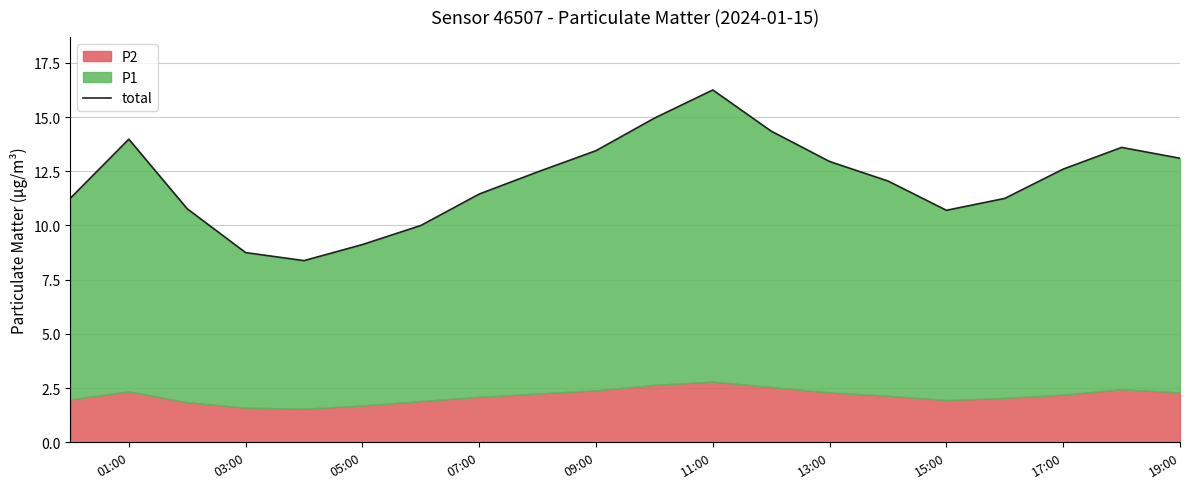

How many values are below 12?

9